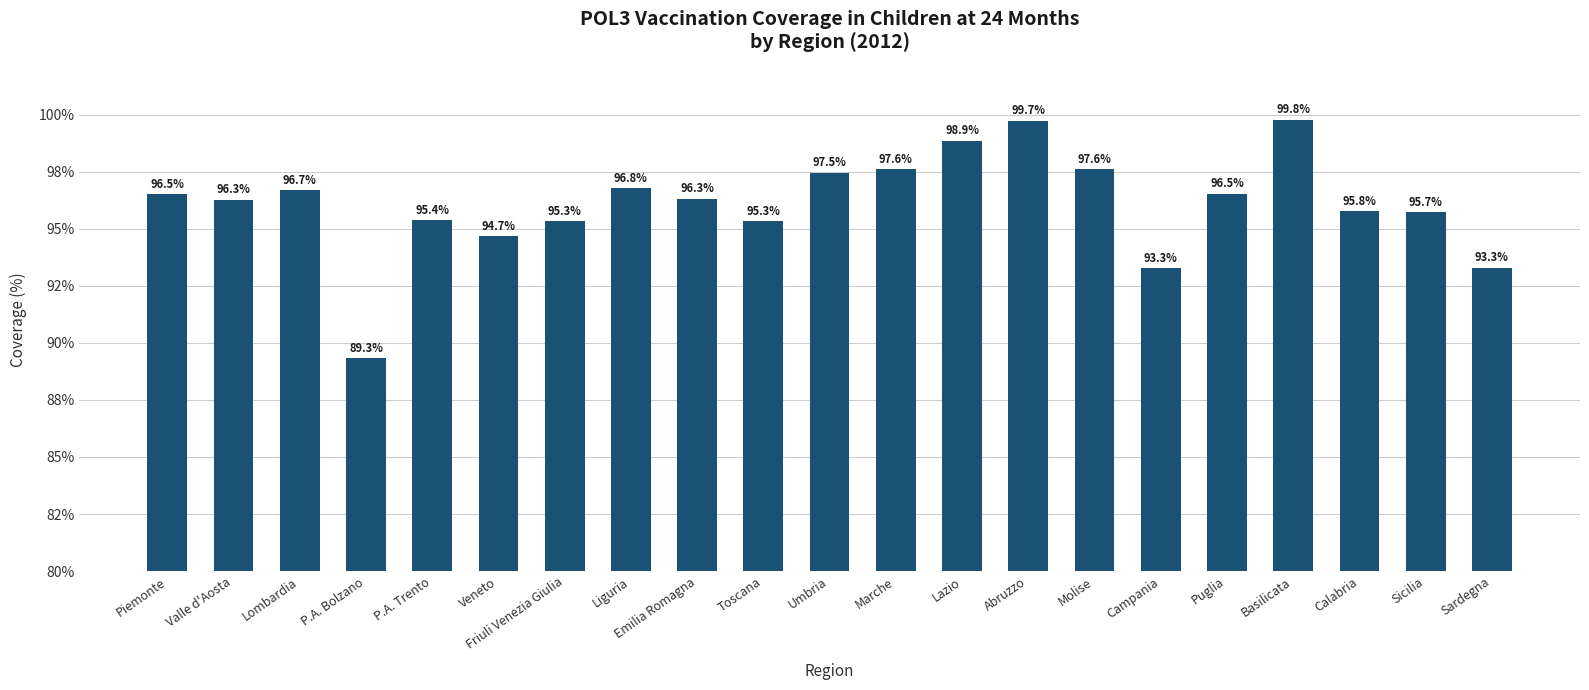

How many bars are there in total?

21